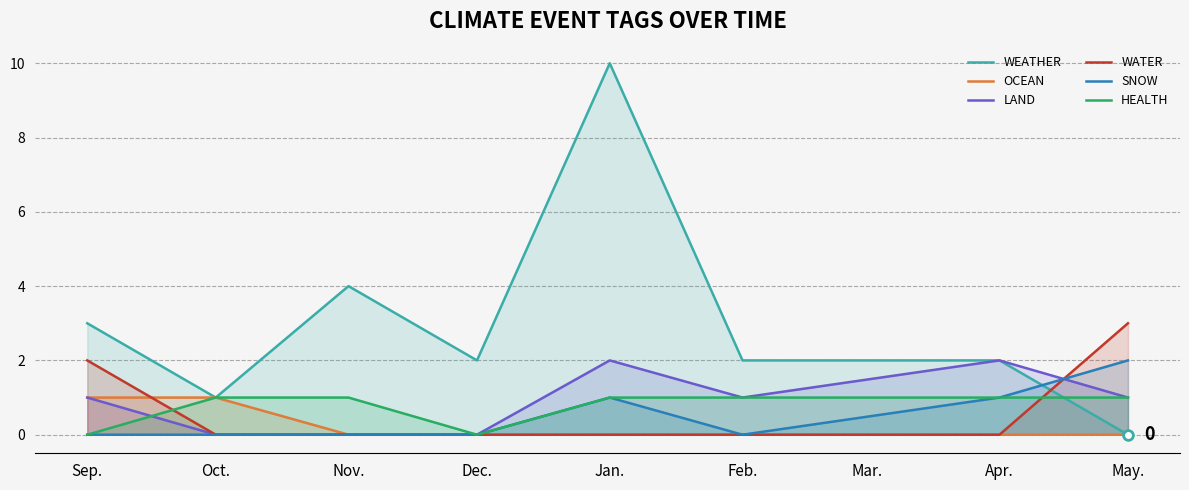

Between Sep. and Dec., which series saw the biggest shift?

WATER